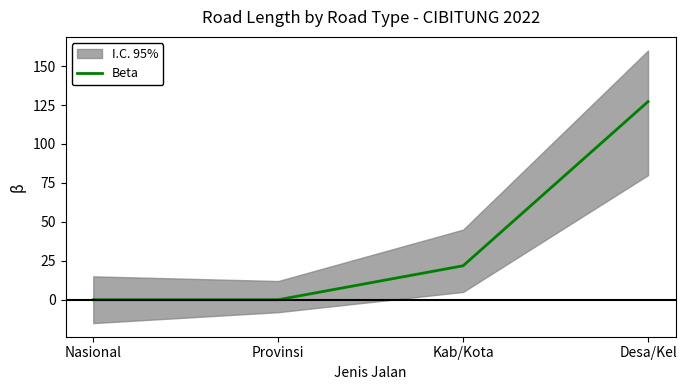

How many values are above zero?

2